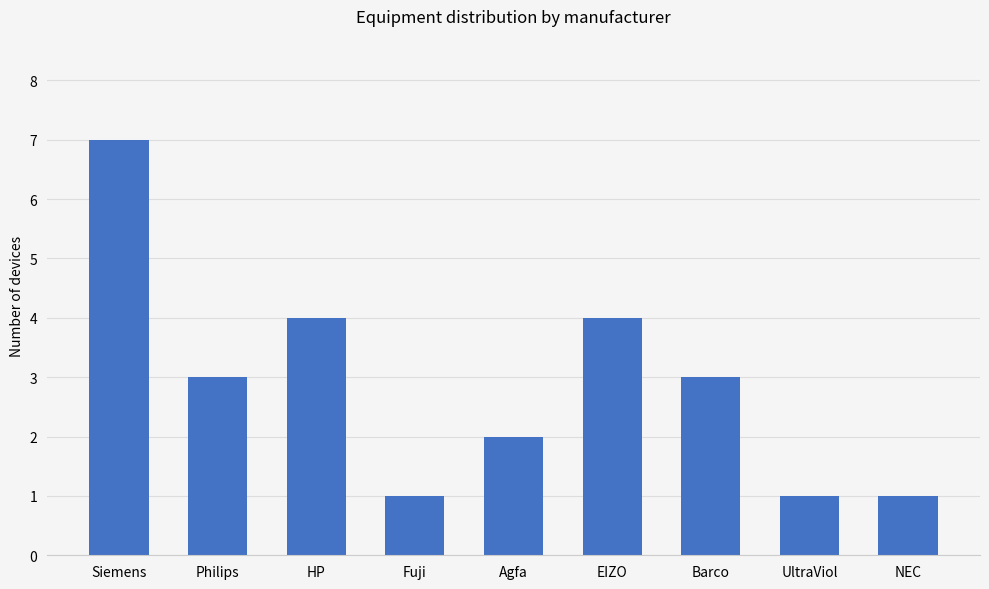

What is the value of the 7th bar from the left?

3